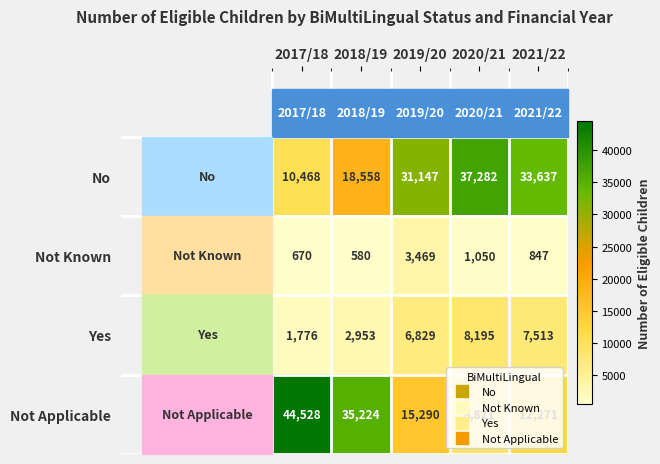

At 2017/18, list the series in order from smallest to largest.

Not Known, Yes, No, Not Applicable